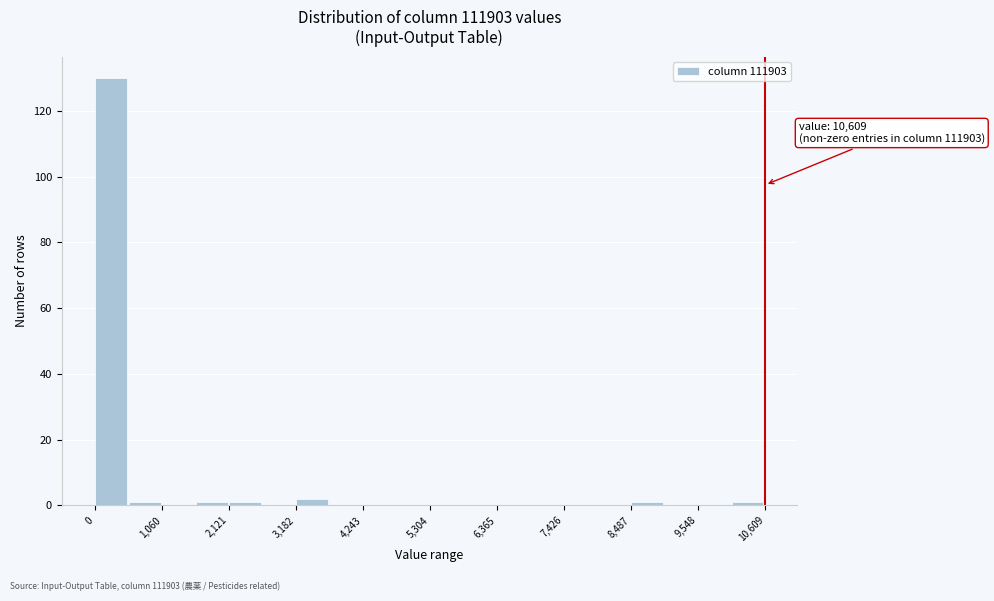

Around what value on the x-axis is the tallest bar? Give the approximate position of its centre, as read against the axis.

200